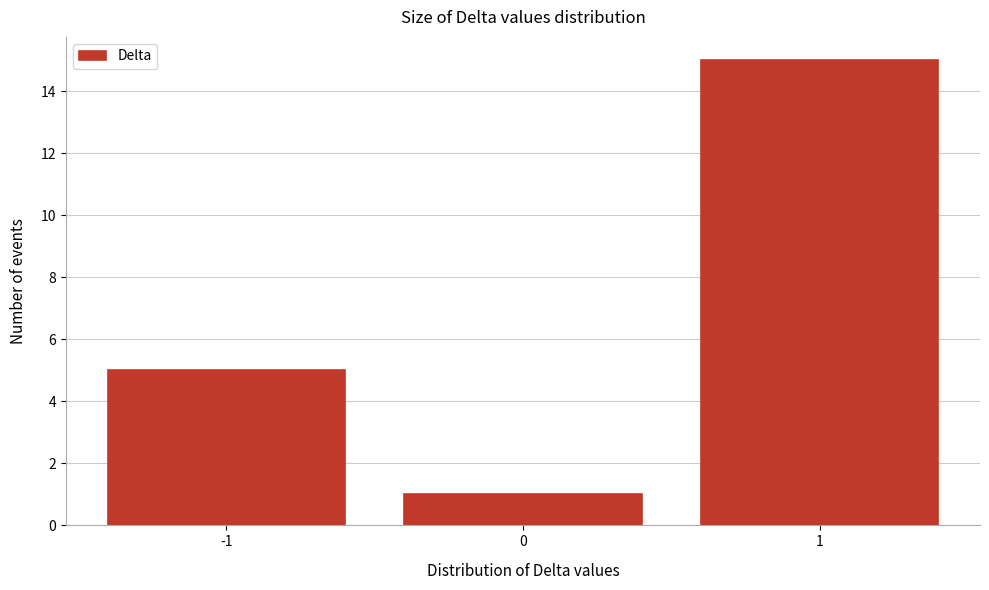

Reading left to right, list every bar in this chart as the range it spans on the x-axis followed by its height. The values are not printed on the chart, so give them approximately, as read against the axis.

-1.5 to -0.5: 5
-0.5 to 0.5: 1
0.5 to 1.5: 15